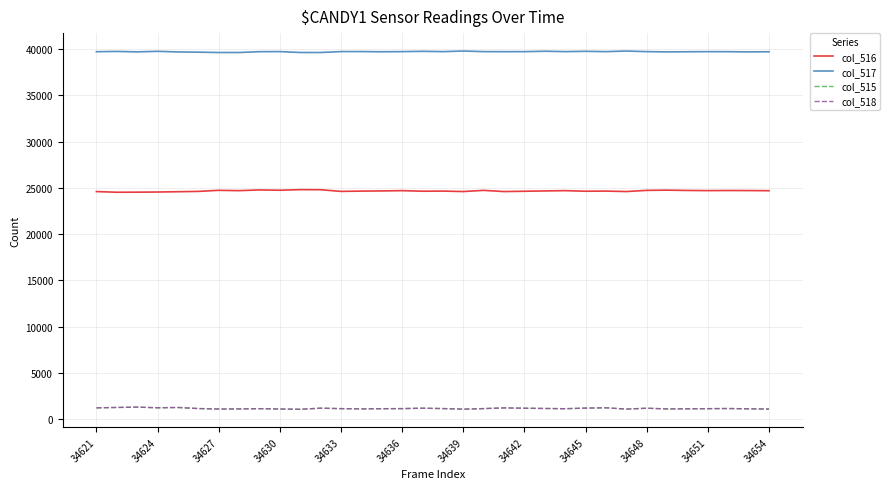

True or false: col_516 and col_517 cross at least once.

False